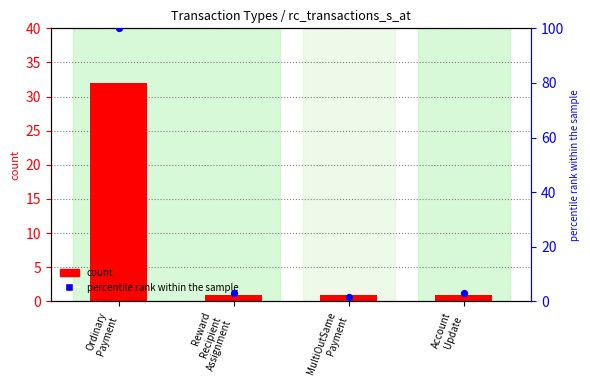

At how many categories does at least one series exceed 53?

1